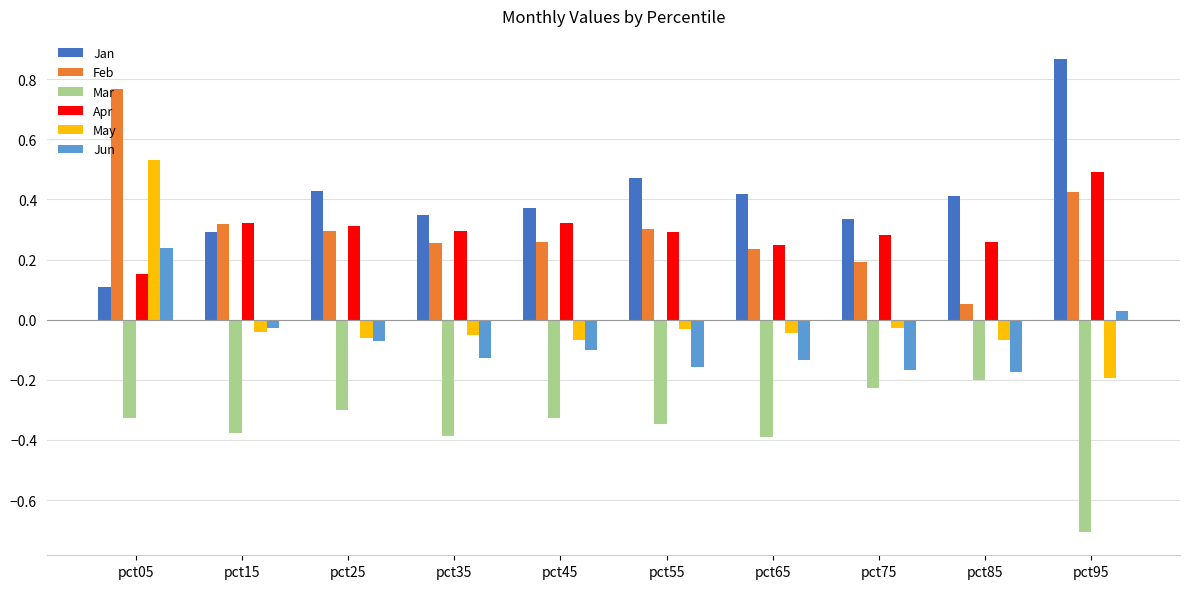

What is the minimum value shown in the chart?

-0.7